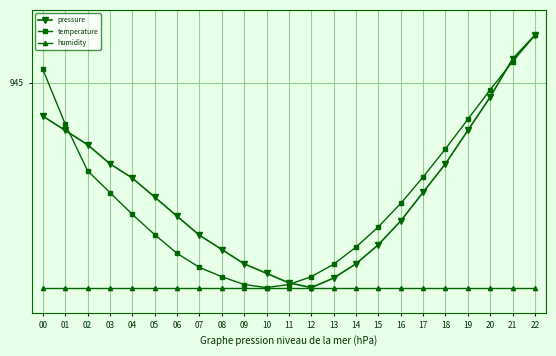

Where is pressure nearest to the value 944?

12